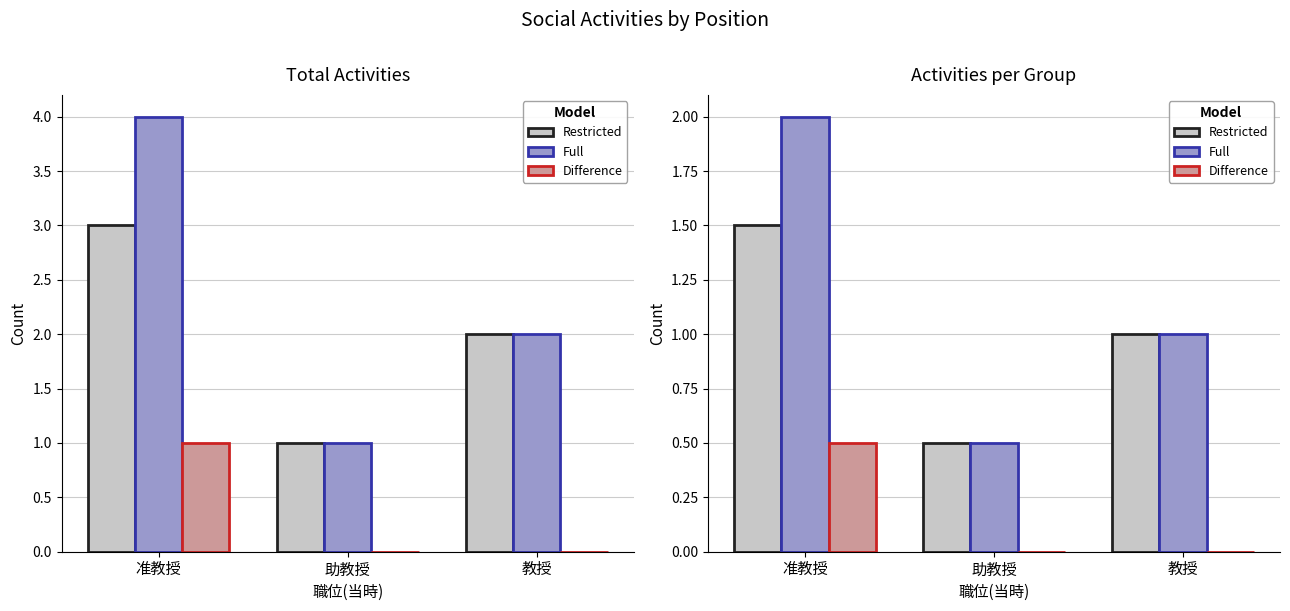

Reading right to left, list all the values displayed in this chart.

Restricted: 1.0	0.5	1.5
Full: 1.0	0.5	2.0
Difference: 0.0	0.0	0.5